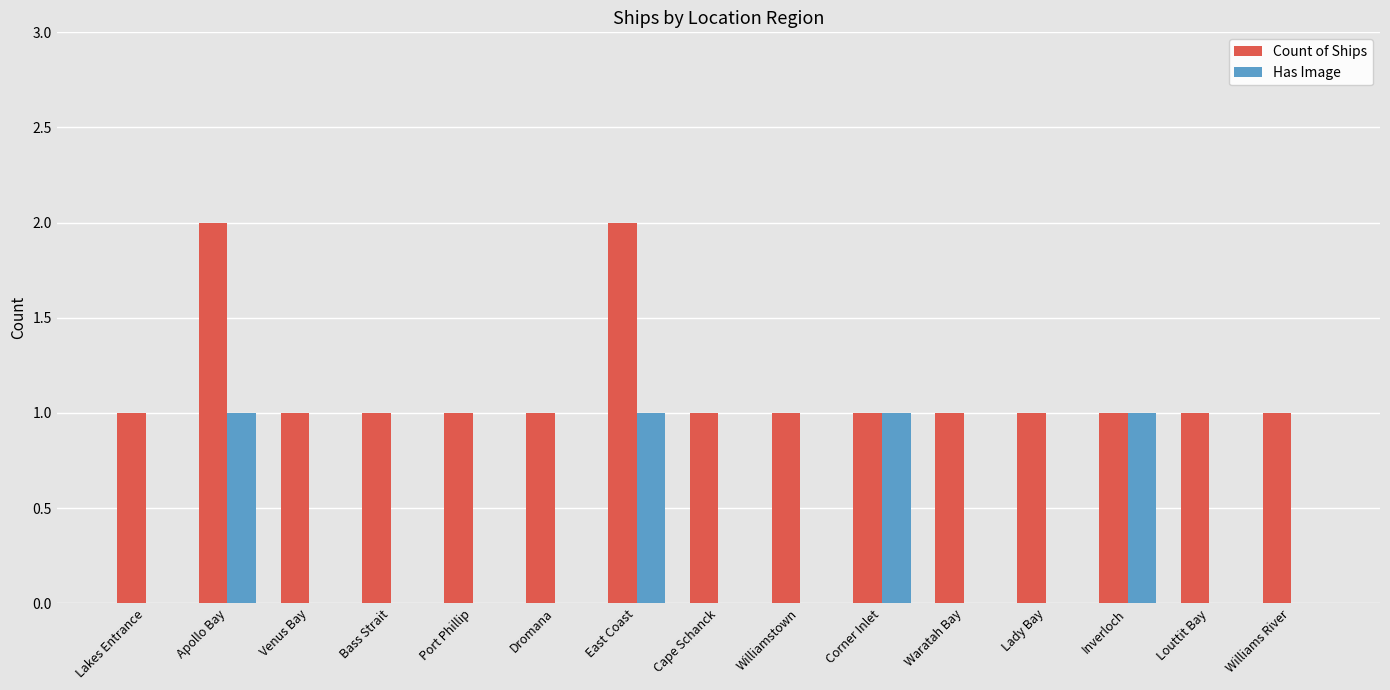

Which series changed the most between Bass Strait and Corner Inlet?

Has Image